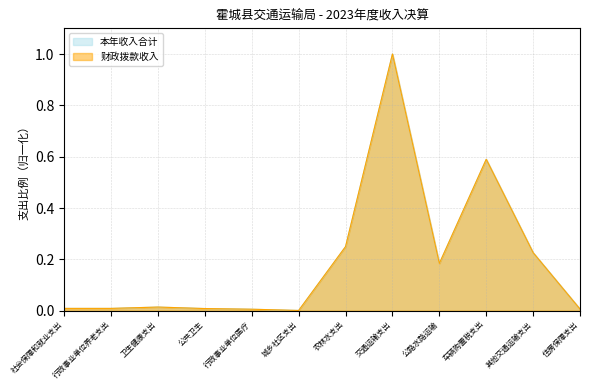

Count the number of categories in the chart.

12